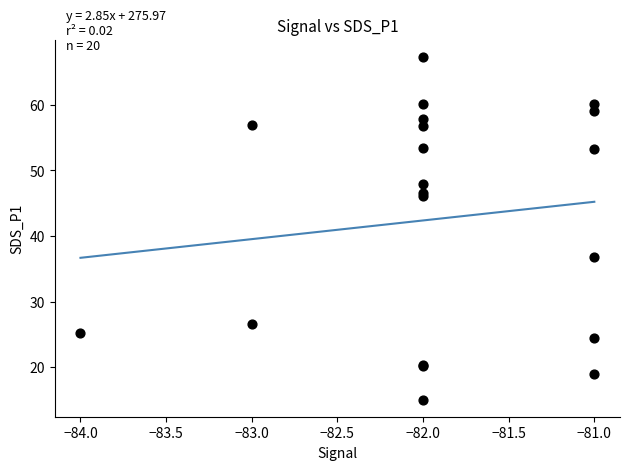

What Y value in the scatter plot is closest to 41?

36.8